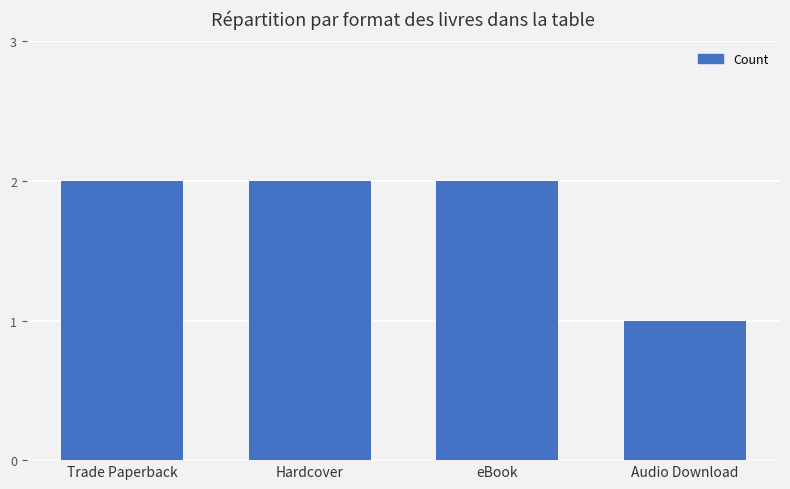

What is the value of the 1st bar from the left?

2